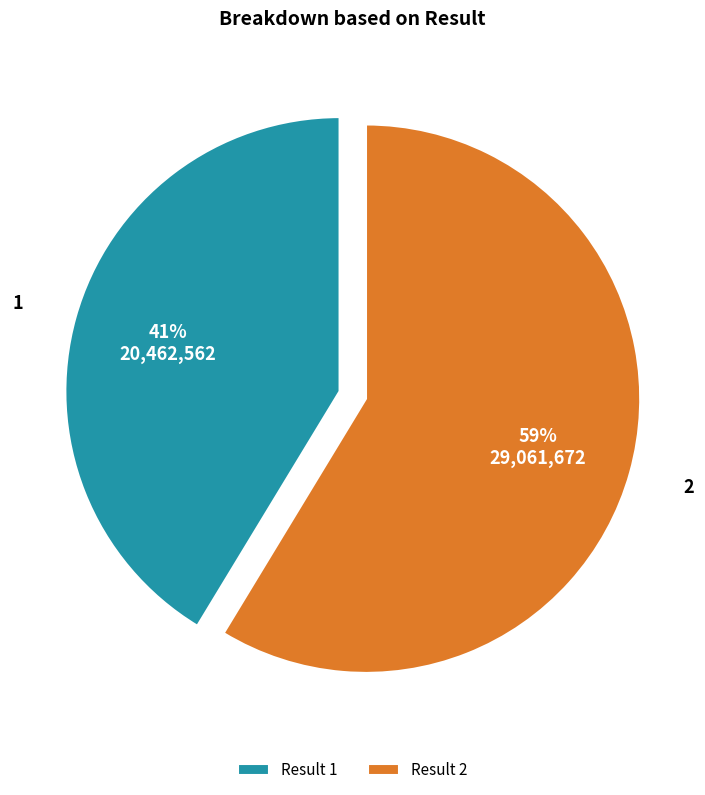

To the nearest percent, what is the combined percentage of Result 2 and Result 1?

100%